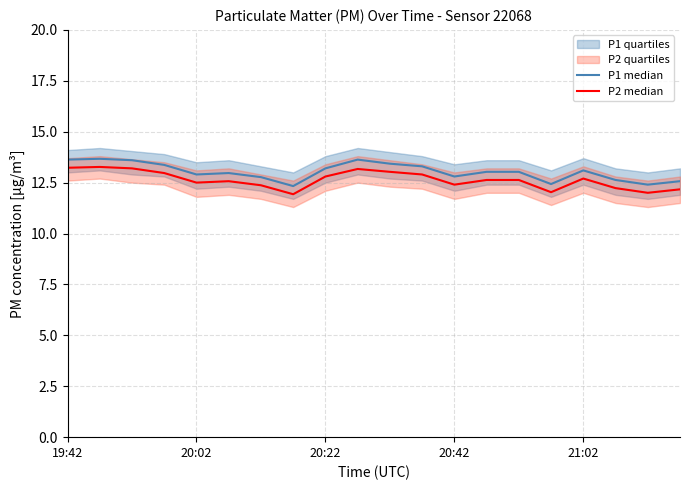

Count the number of data series in this chart.

2